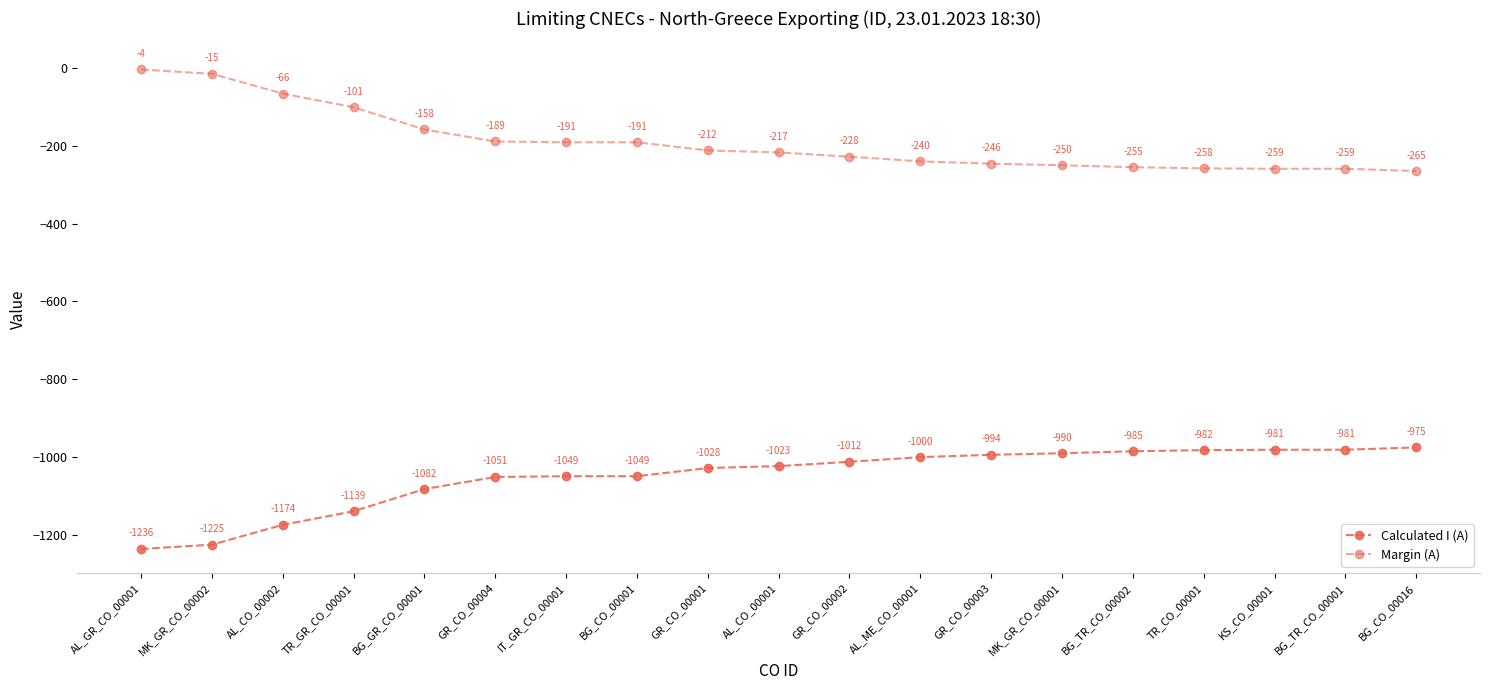

Does the chart display data point markers on the line(s)?

Yes